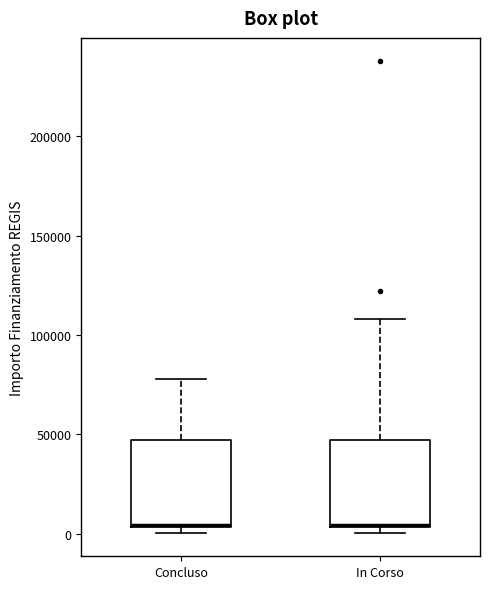

Reading left to right, read every box against the y-axis: the position of its median line, the range the box covers, and the ends of its whiskers. The values are not printed on the chart, so give them approximately, as read against the axis.

Concluso: median 5000, box 5000 to 45000, whiskers 0 to 80000
In Corso: median 5000, box 5000 to 45000, whiskers 0 to 110000